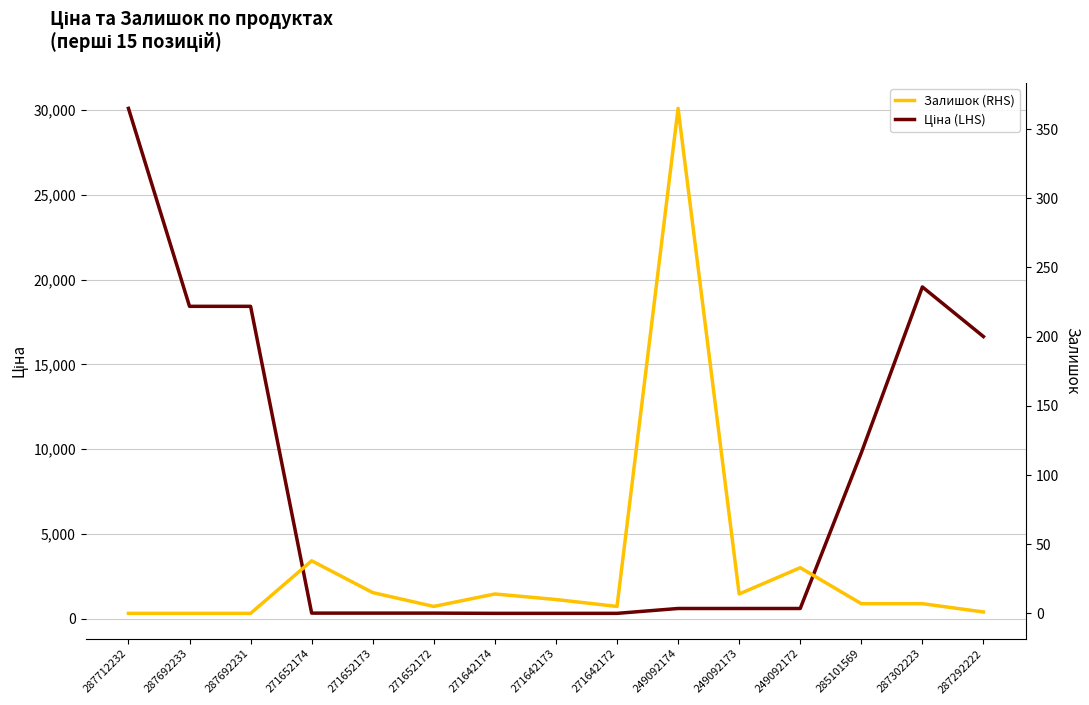

List the labels in order of Залишок (RHS) value, largest first.

249092174, 271652174, 249092172, 271652173, 271642174, 249092173, 271642173, 285101569, 287302223, 271652172, 271642172, 287292222, 287712232, 287692233, 287692231